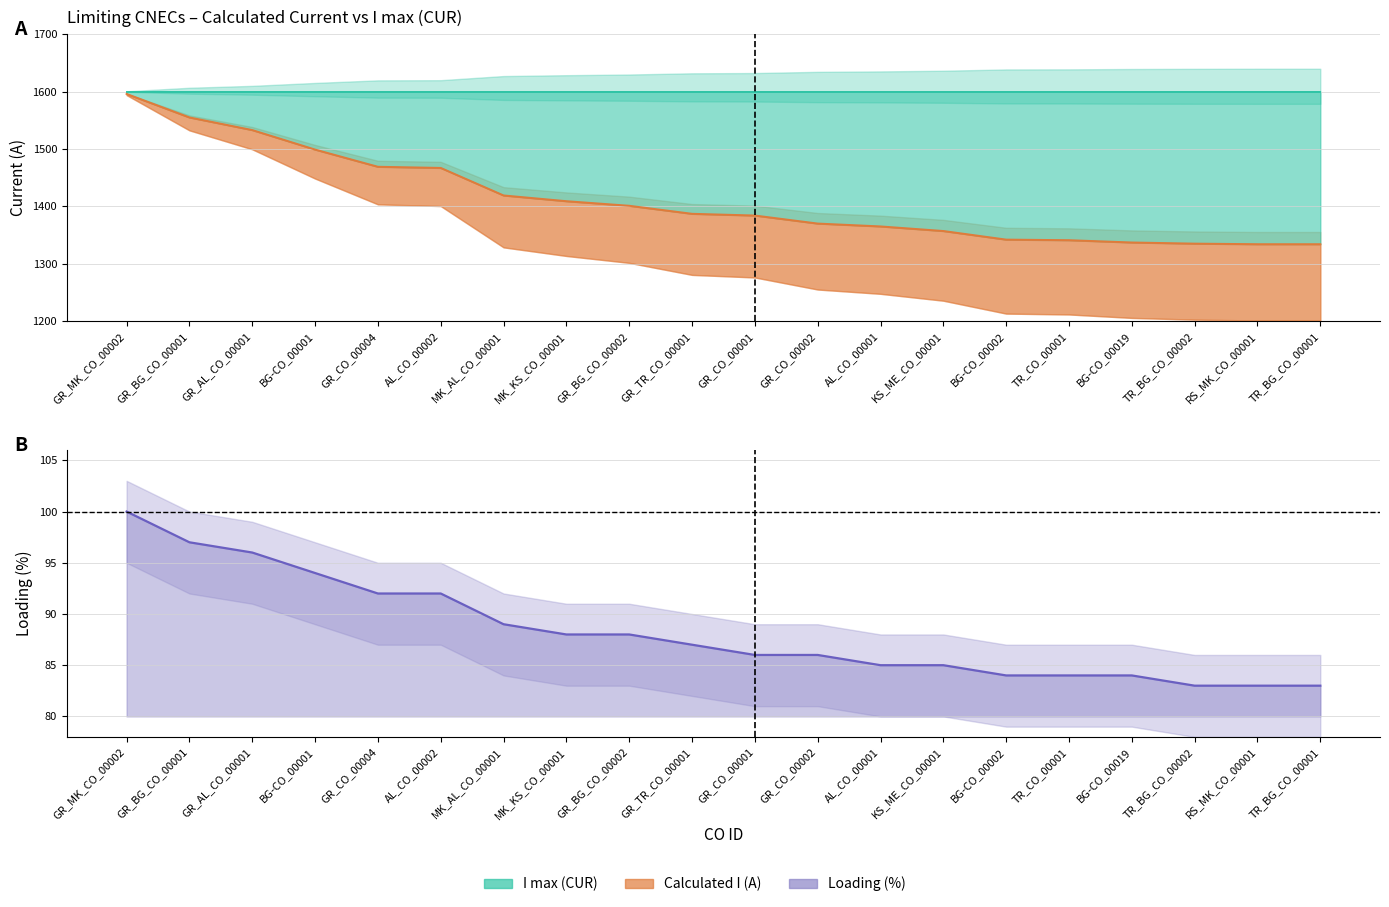

What is the total value across all series at GR_AL_CO_00001?

1629